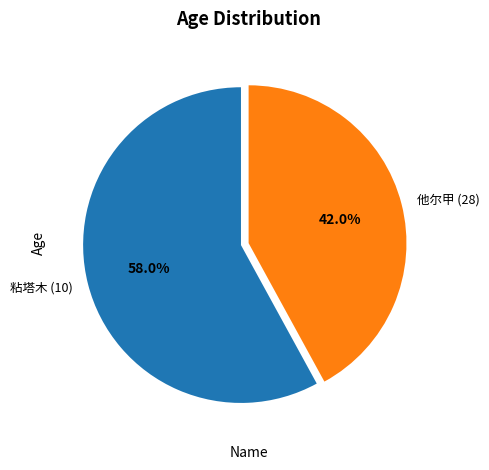

What percentage is the 他尔甲 (28) slice, to the nearest percent?

42%